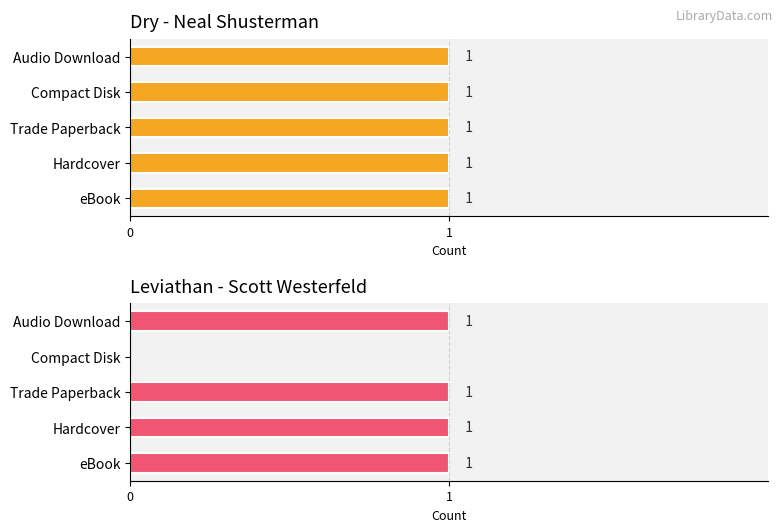

What is the difference between the maximum and minimum values in the Leviathan (47860103) series?

1.0